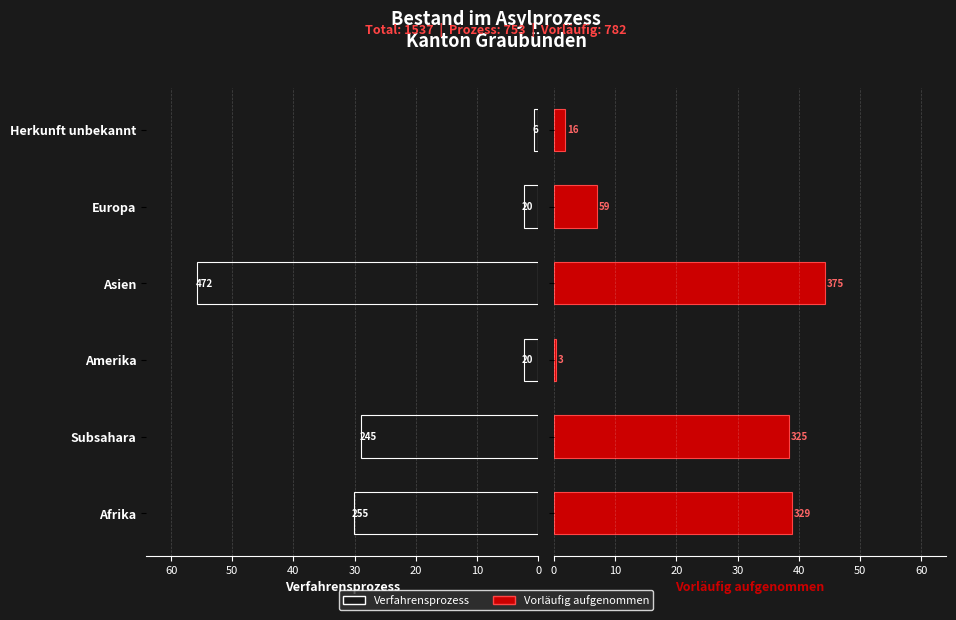

The value of Vorläufig aufgenommen at Amerika is 0.1. True or false?

False